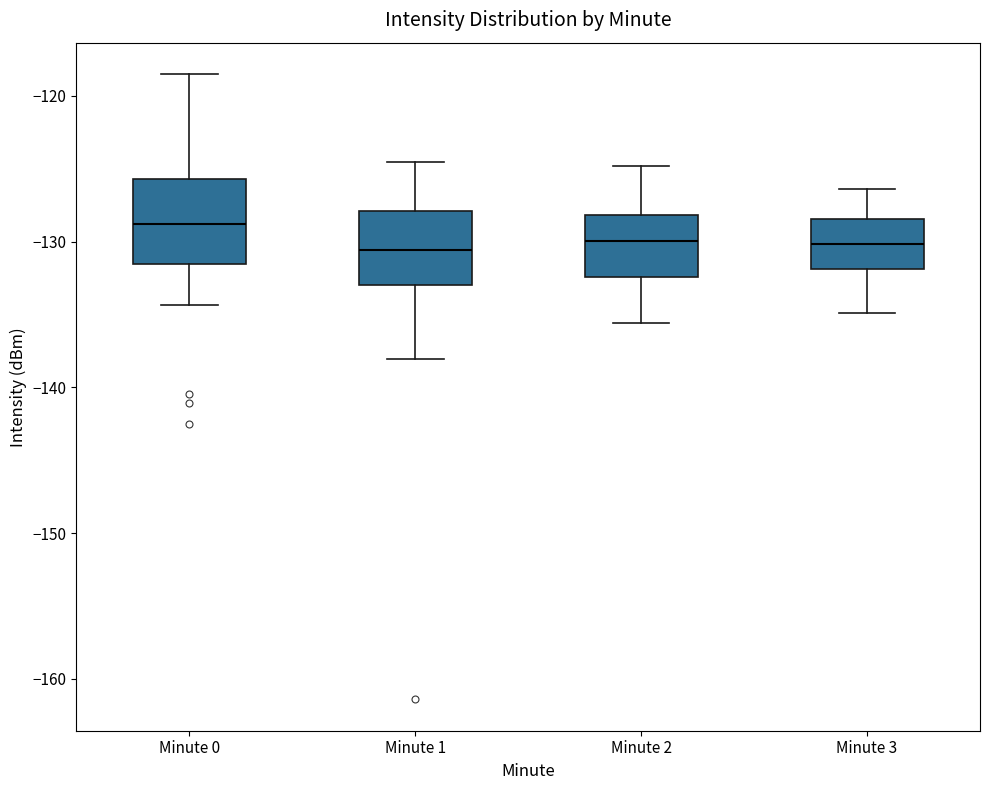

Where is the upper edge of the box for Minute 2 on the y-axis? The values are not printed on the chart, so give them approximately, as read against the axis.

-128